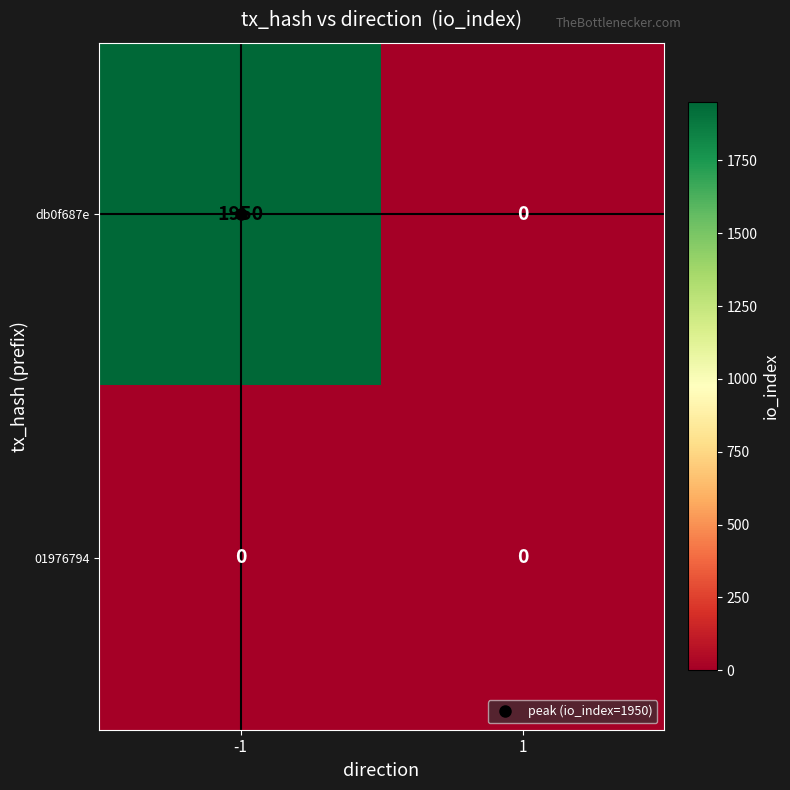

Rank the series by their average value, from lowest to highest.

01976794, db0f687e